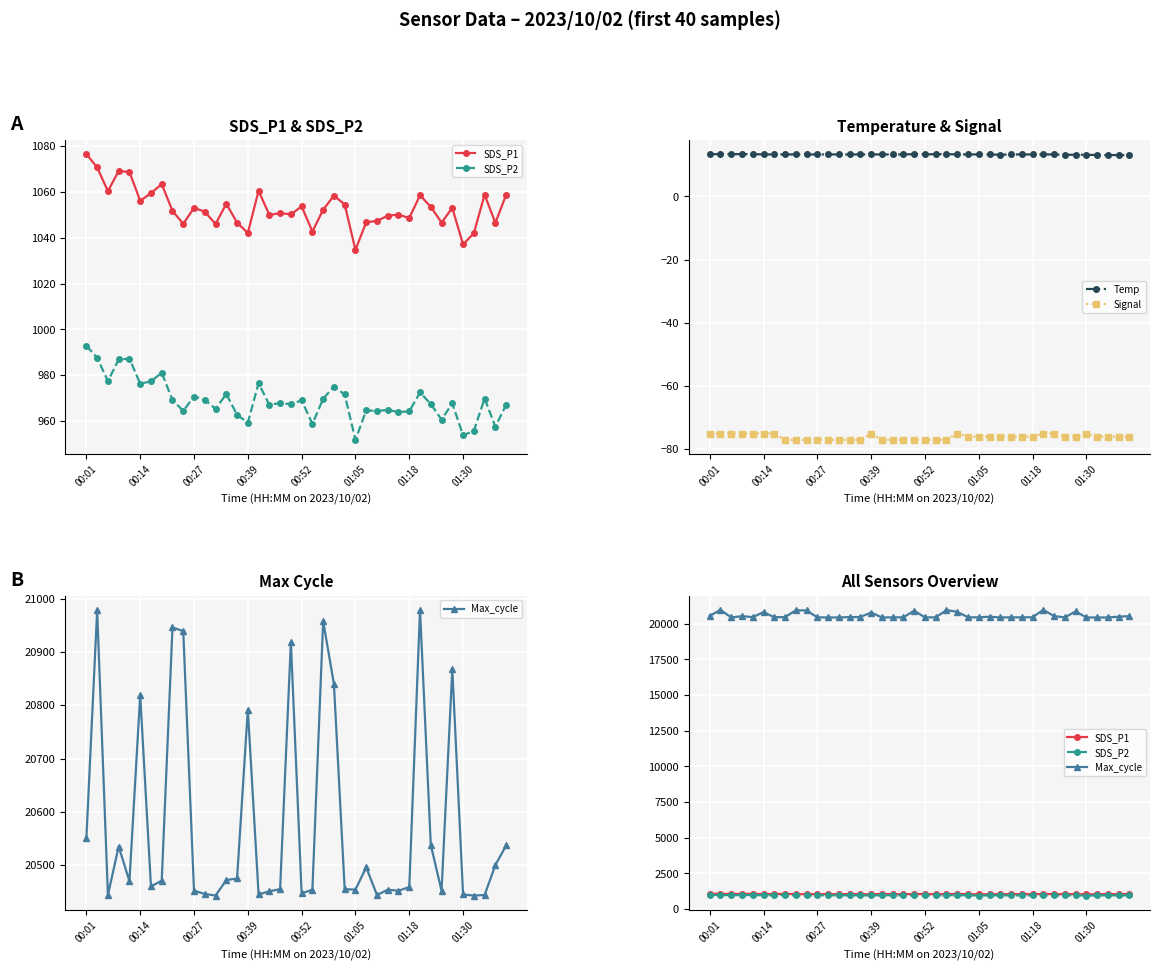

True or false: Max_cycle and SDS_P1 cross at least once.

False